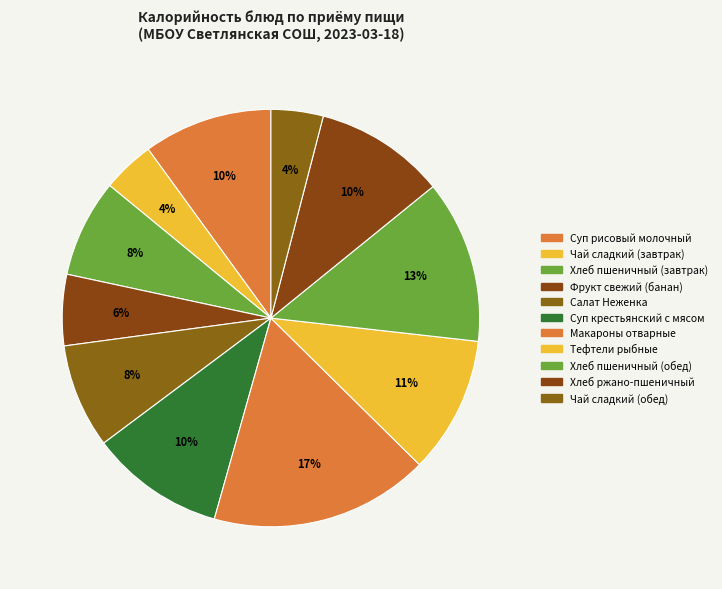

Rank the categories by value from highest to lowest.

Макароны отварные, Хлеб пшеничный (обед), Тефтели рыбные, Суп крестьянский с мясом, Хлеб ржано-пшеничный, Суп рисовый молочный, Салат Неженка, Хлеб пшеничный (завтрак), Фрукт свежий (банан), Чай сладкий (завтрак), Чай сладкий (обед)